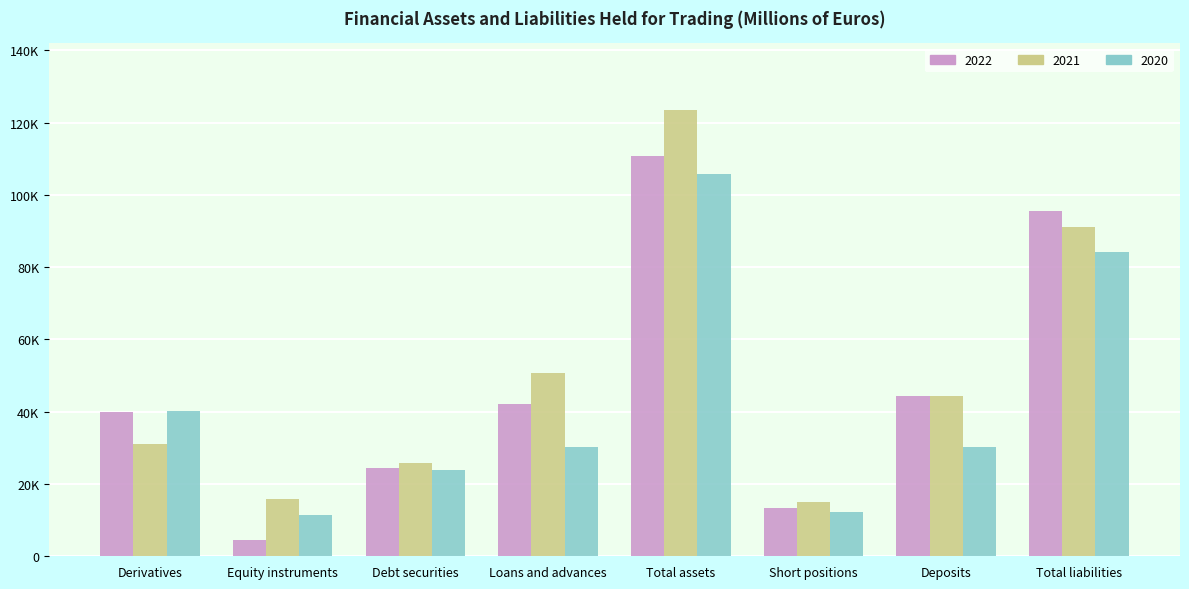

What is the total value across all series at Total liabilities?

270855